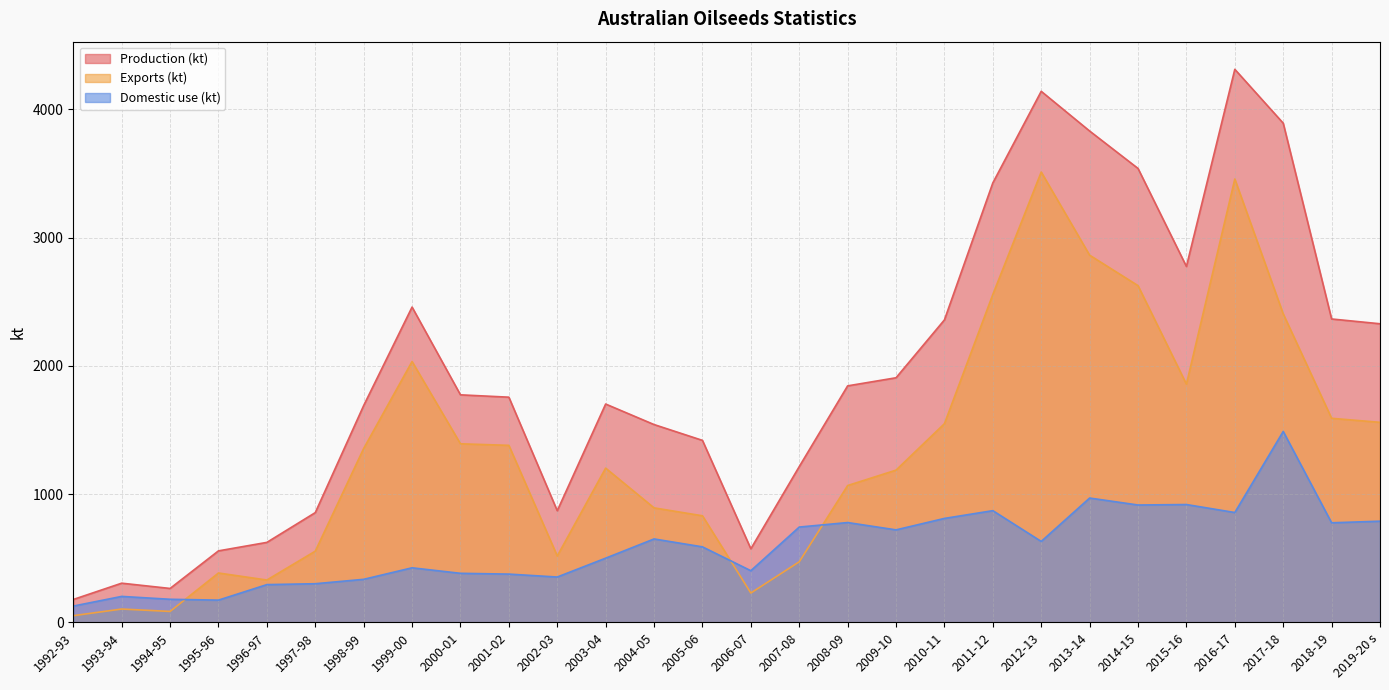

True or false: Exports (kt) and Production (kt) cross at least once.

False